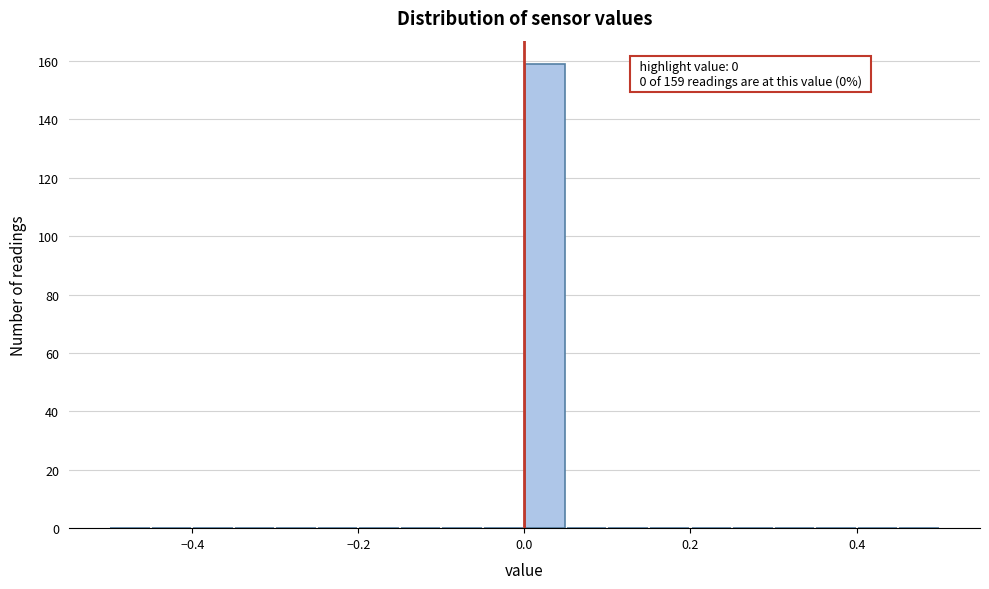

Read against the x-axis, roughly where is the centre of the tallest bar?

0.02